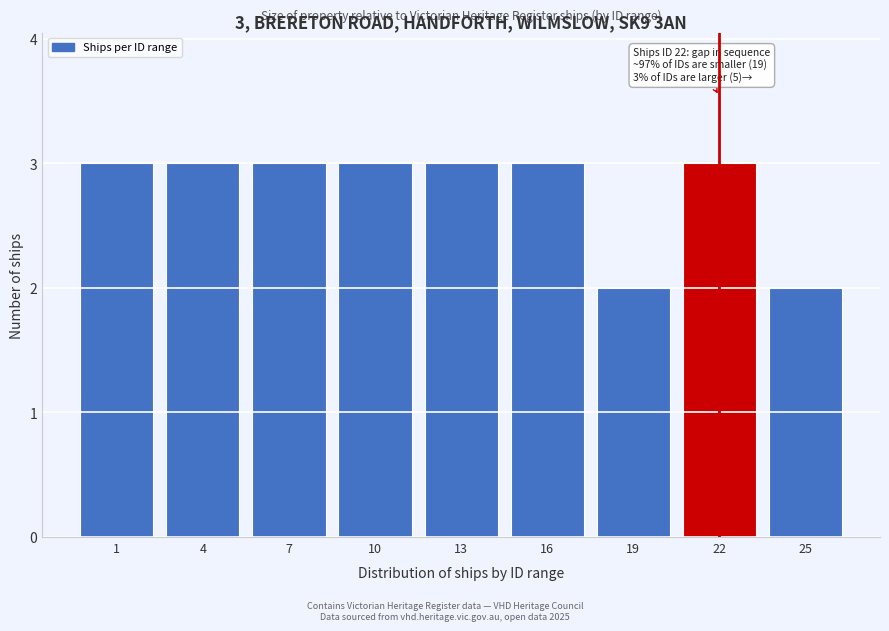

Reading left to right, list all the values displayed in this chart.

3	3	3	3	3	3	2	3	2